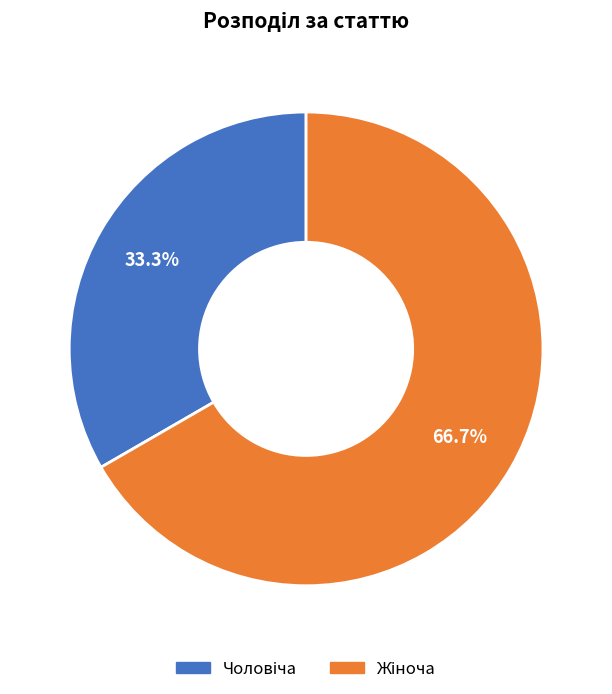

Is there any slice that represents more than half of the pie?

Yes